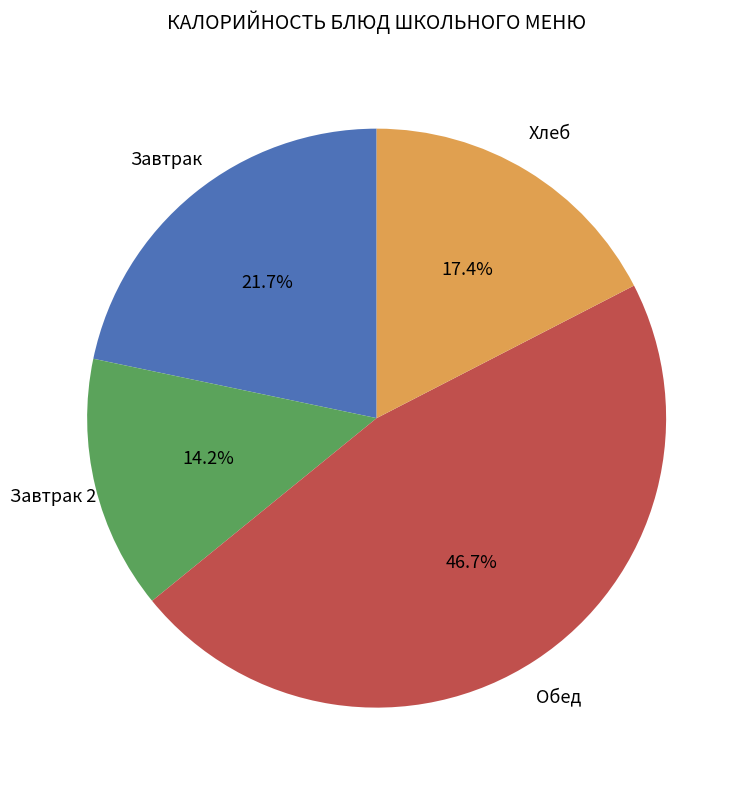

Is there a majority slice in this chart?

No